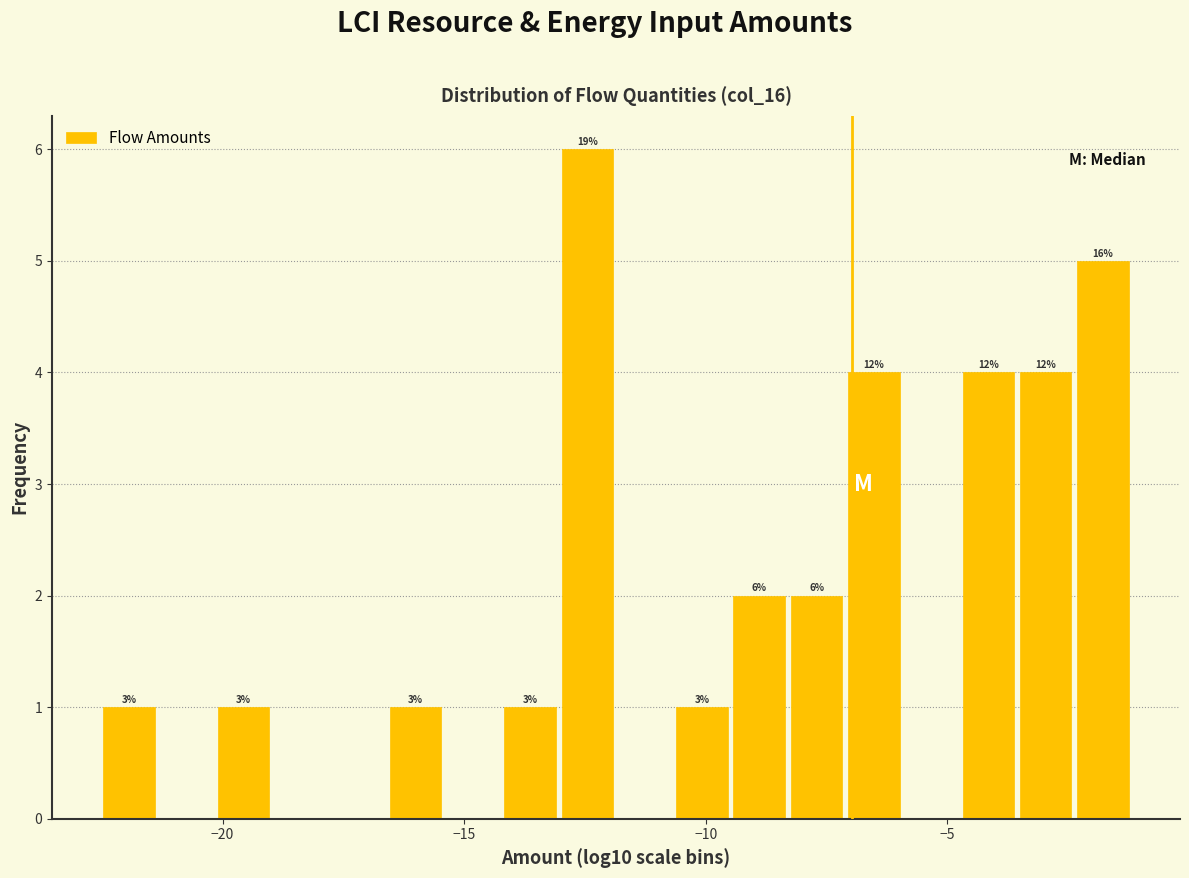

Read against the x-axis, roughly where is the centre of the tallest bar?

-12.5